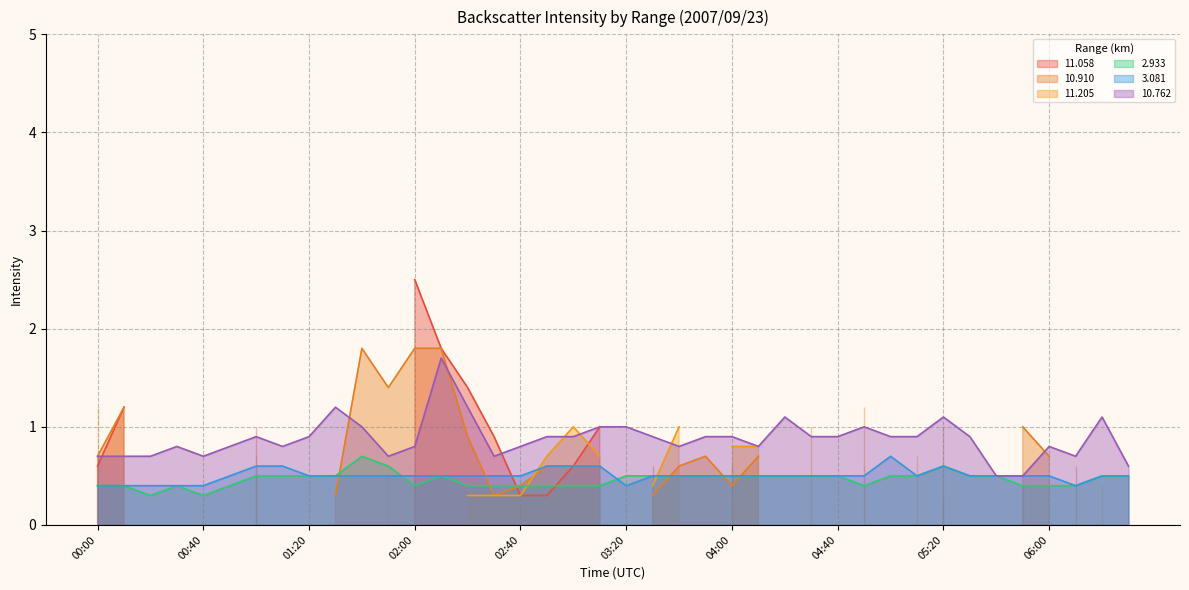

What is the value of the  10.762 point at the 27th from the left?

1.1